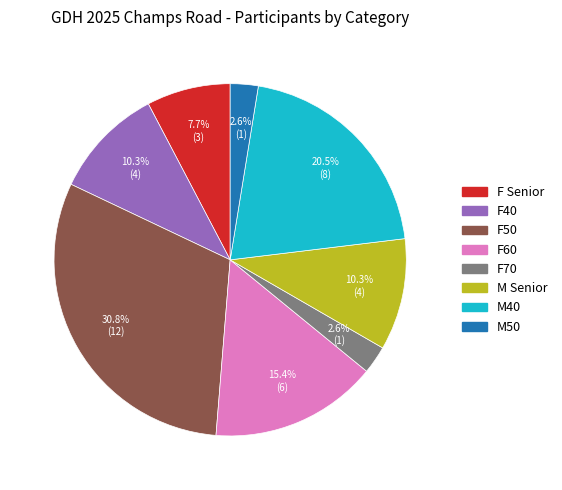

Does any single category account for the majority?

No